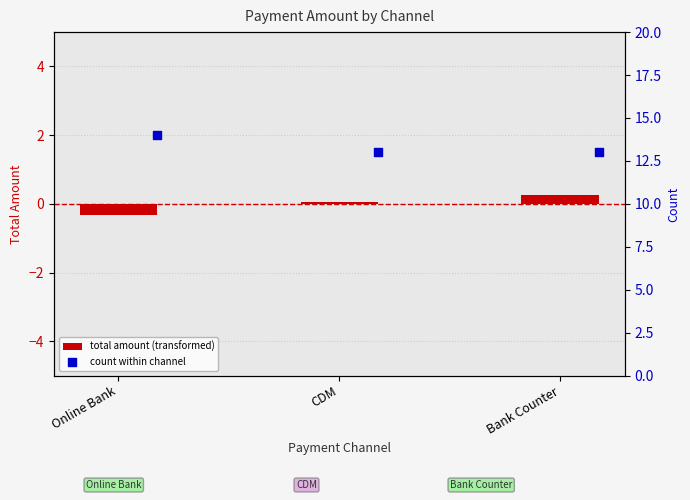

At how many categories does at least one series exceed 0?

3